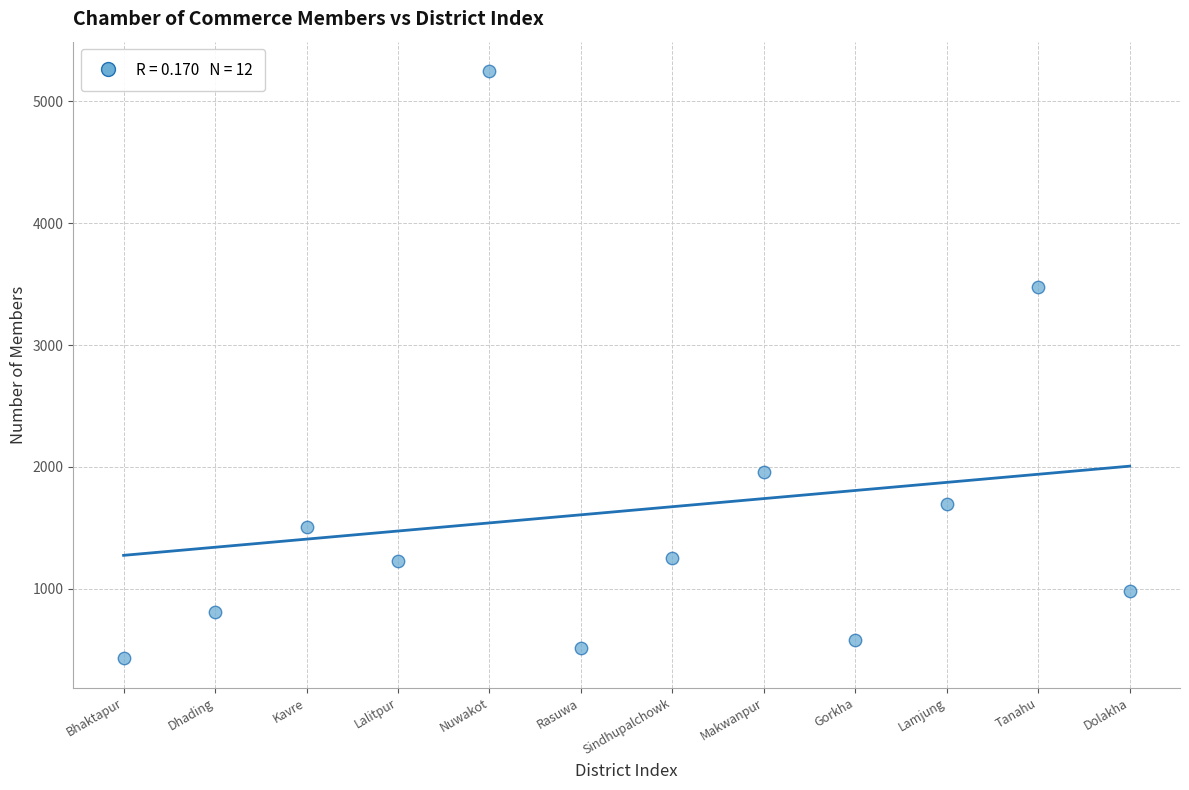

What is the average Y value?

1641